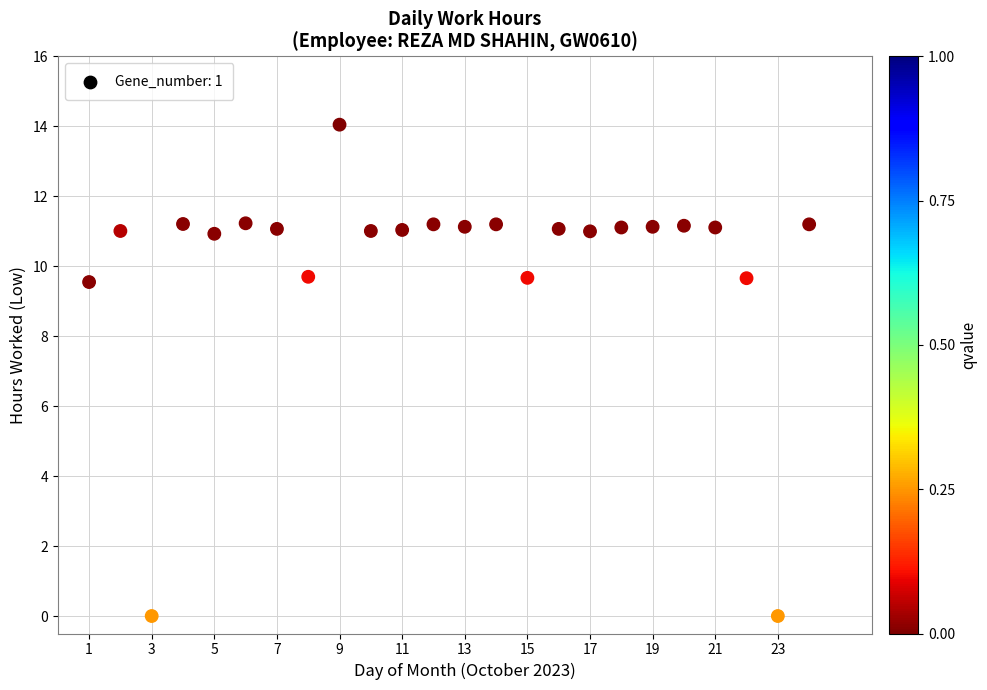

What is the range of Y values (max minus min)?

14.1